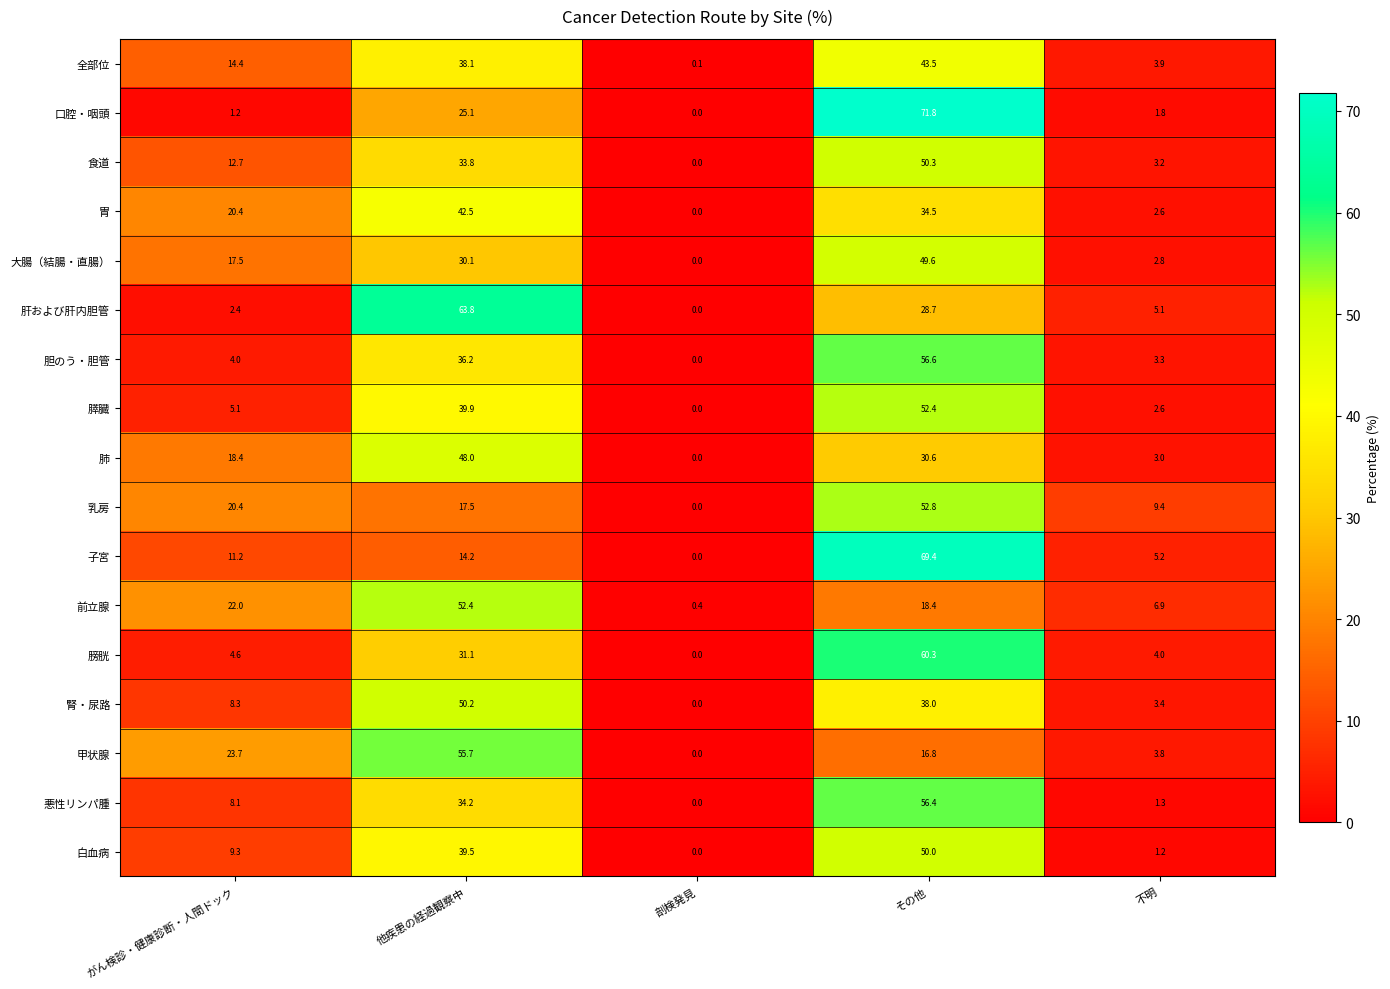

At how many categories does at least one series exceed 47?

2